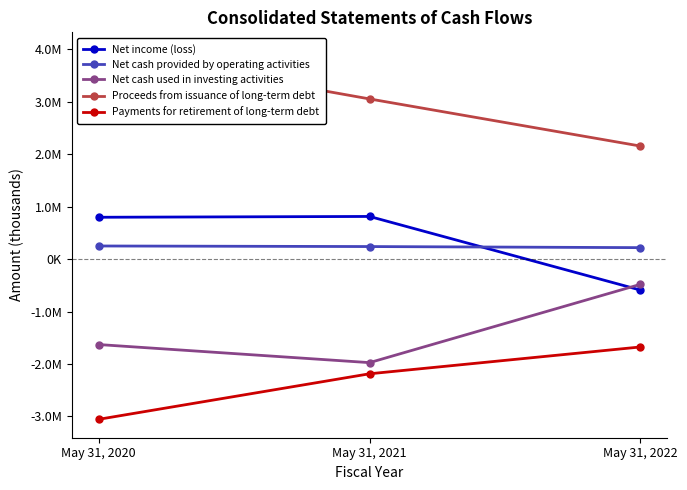

How many values in the Proceeds from issuance of long-term debt series are below 3055220?

1